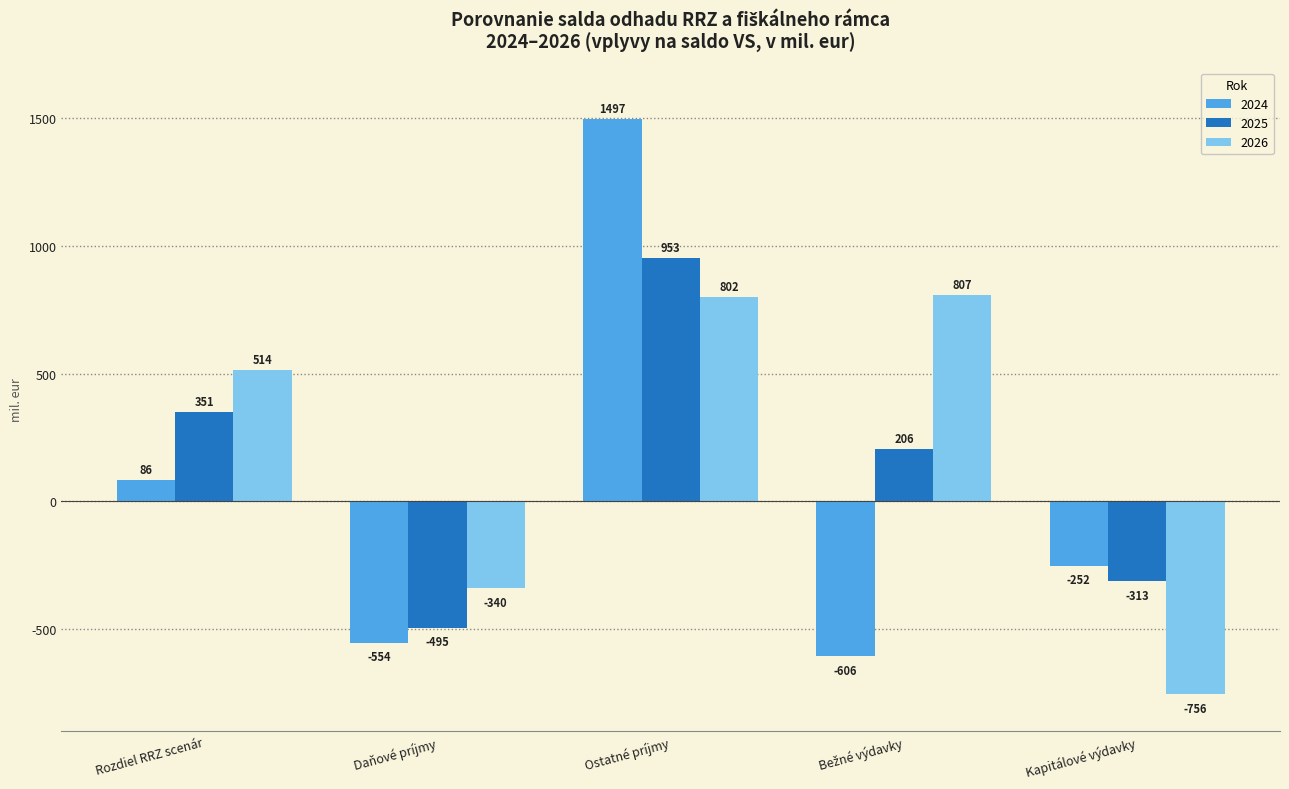

The 2026 series shows 717.9 at Rozdiel RRZ scenár. True or false?

False